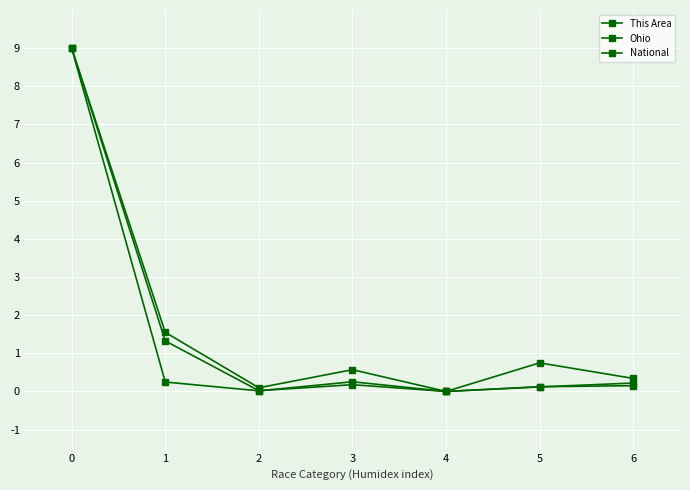

At which category does This Area reach its first local valley?

2